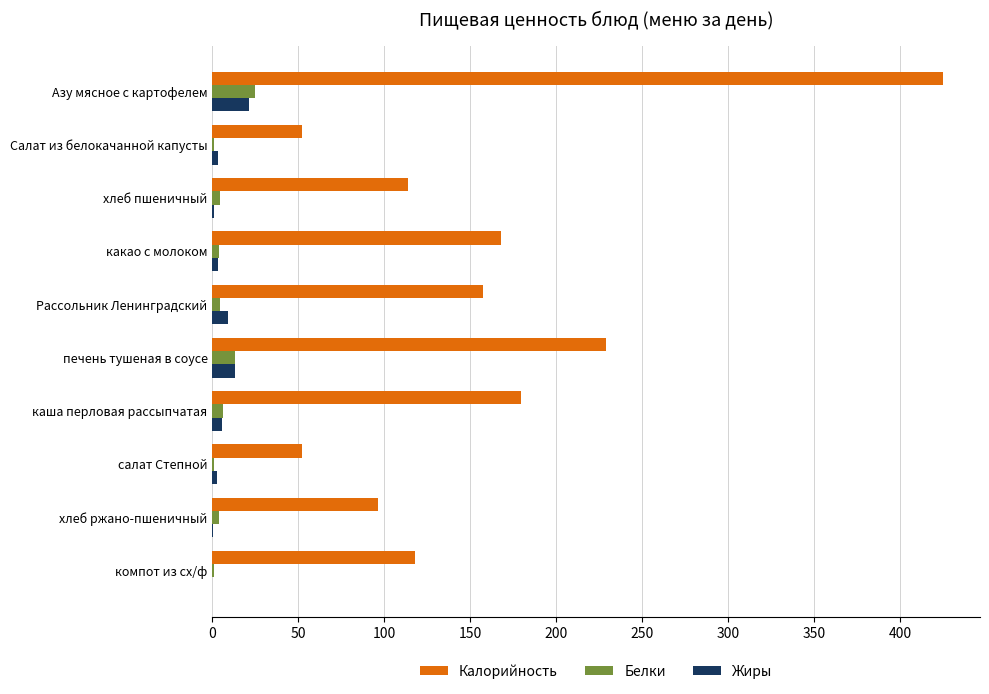

Which category has the highest value in the Калорийность series?

Азу мясное с картофелем